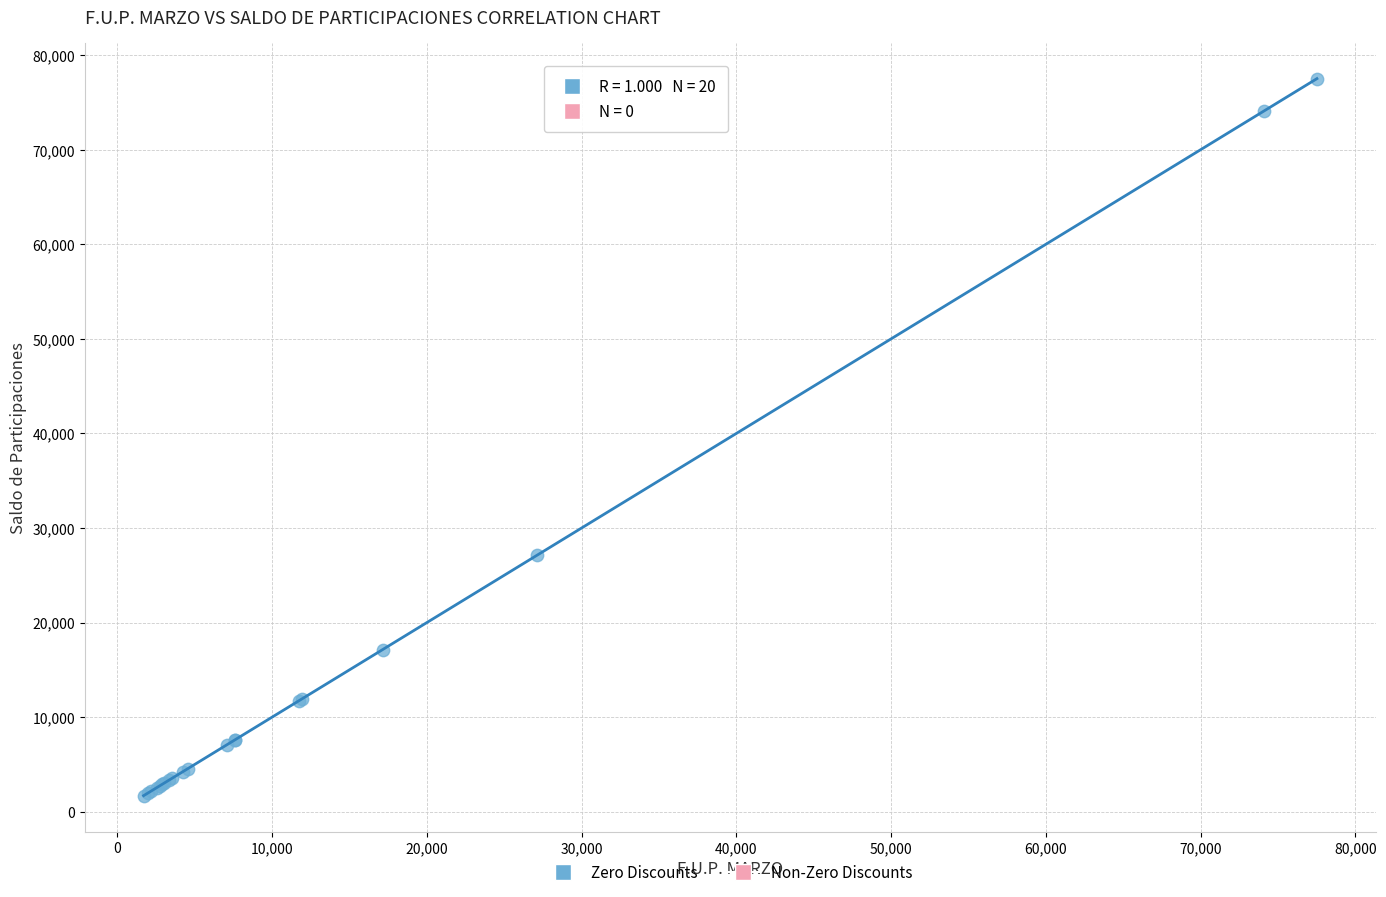

What Y value in the scatter plot is closest to 39603?

27143